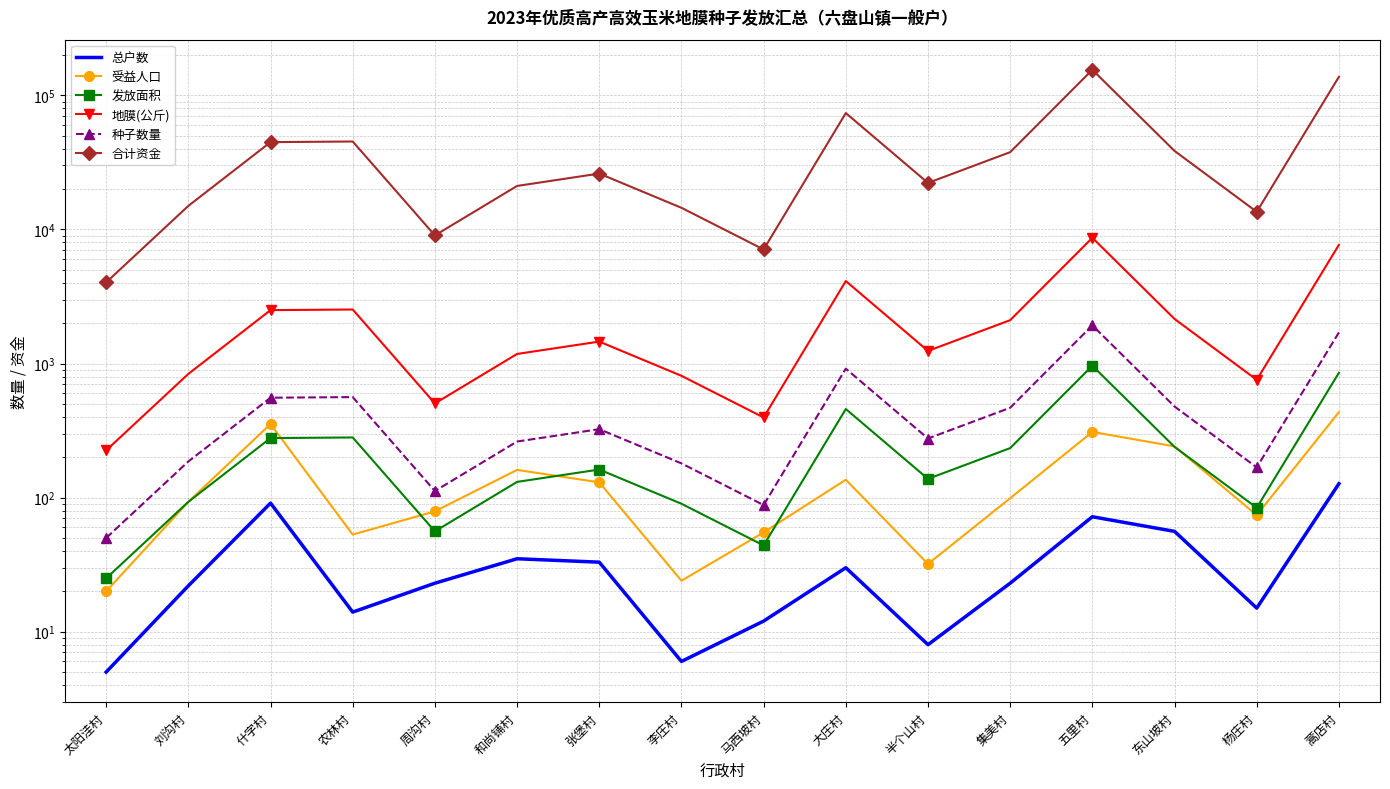

Does the chart have visible grid lines?

Yes